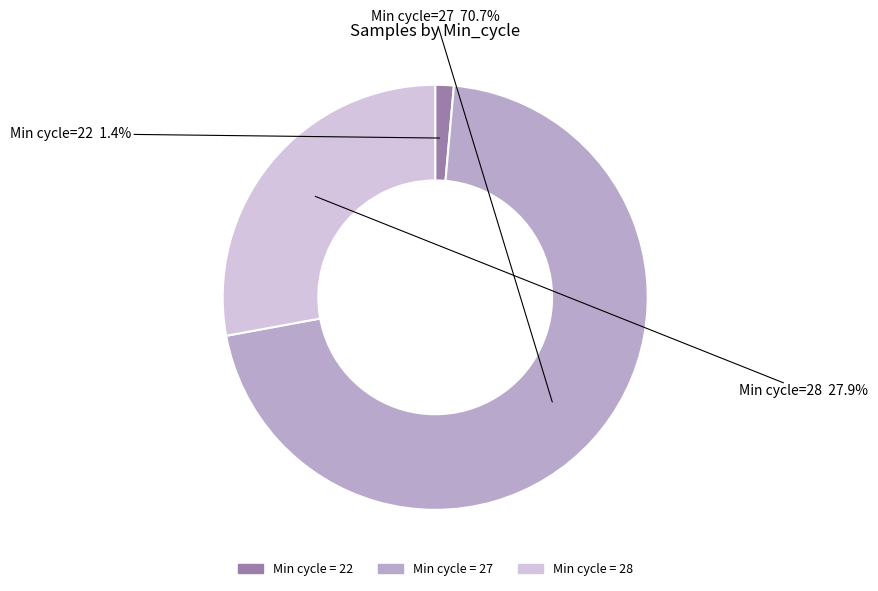

Does any single category account for the majority?

Yes